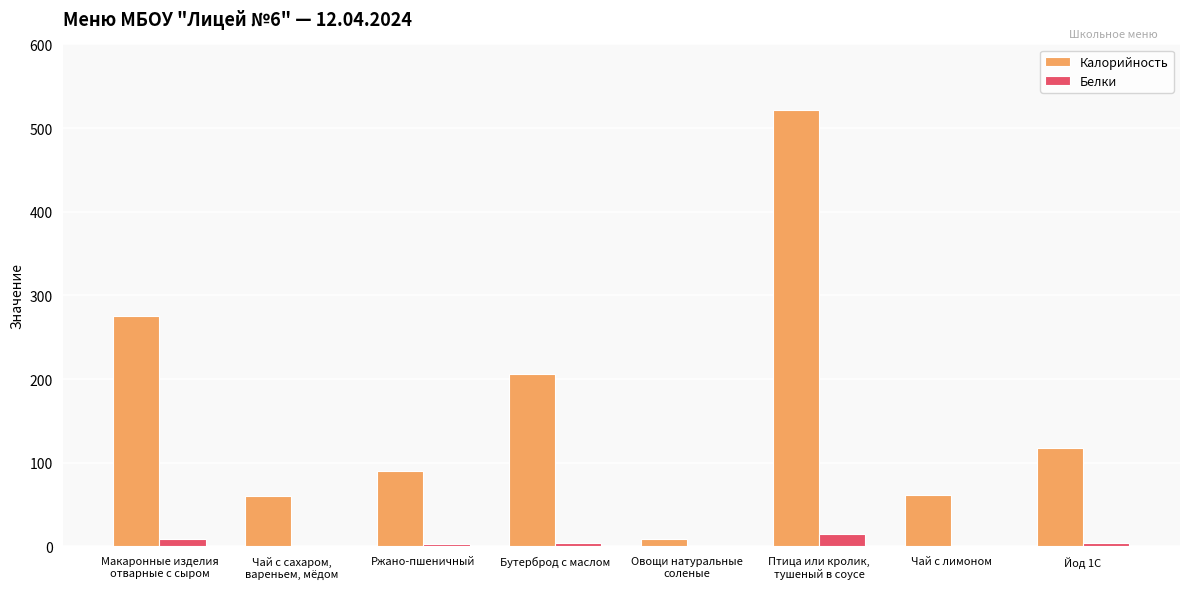

How many groups of bars are there?

8